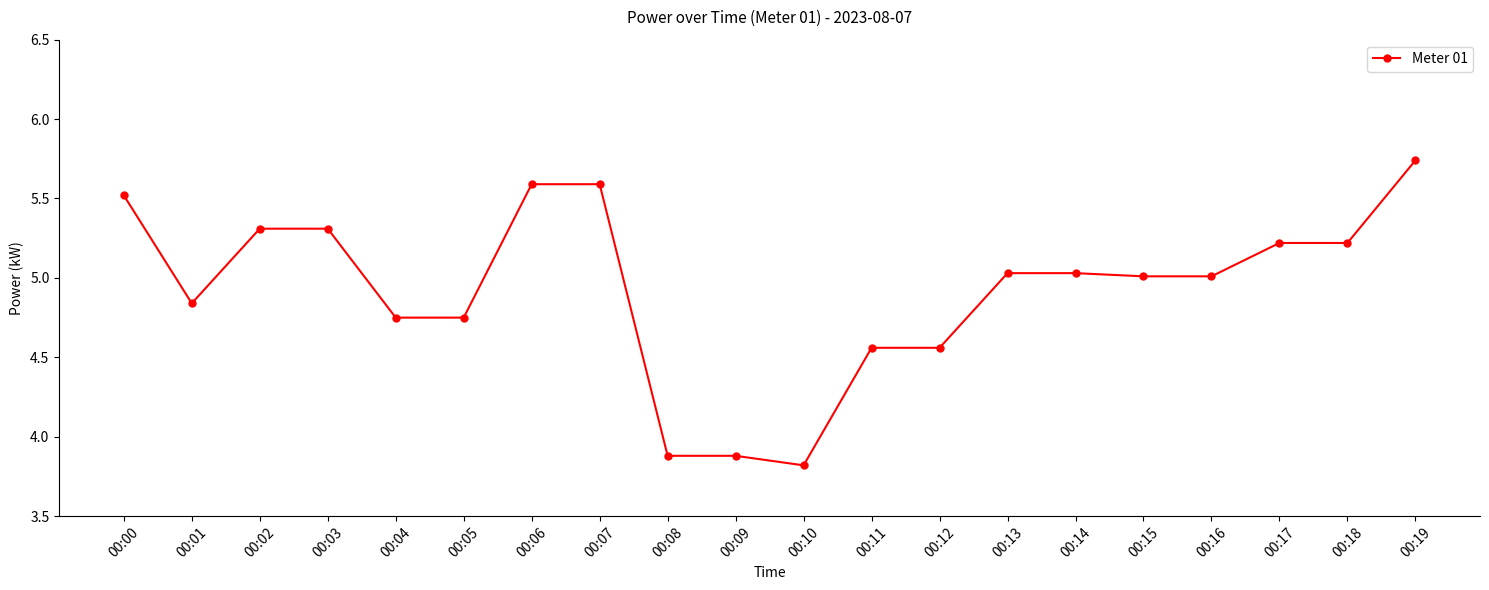

Where is the first local minimum?

00:01